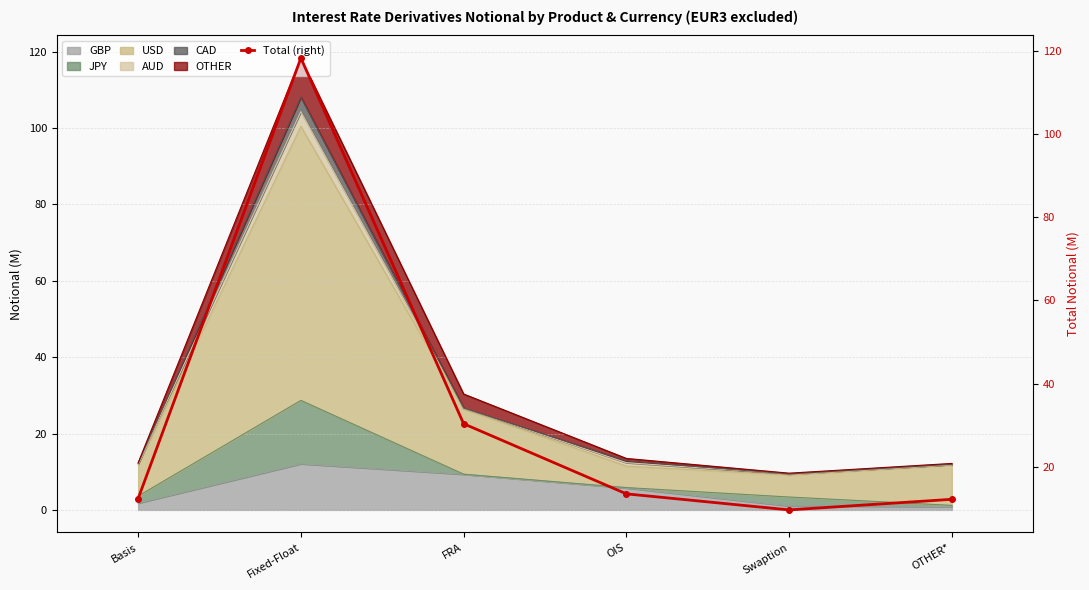

How many points are lower than both their immediate neighbors (excluding endpoints)?

1